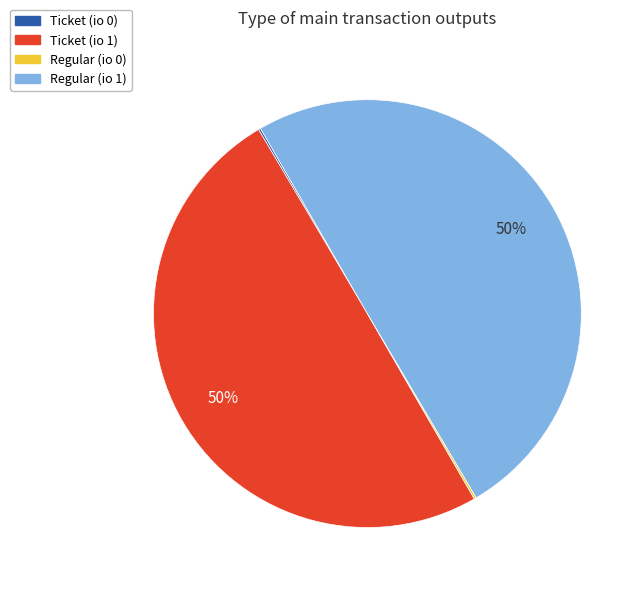

The Regular (io 1) slice represents 50% of the pie. True or false?

True